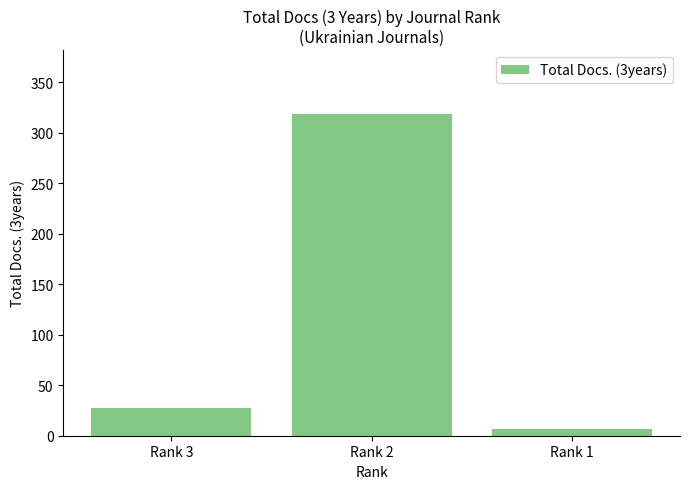

Reading left to right, transcribe all the data shown in this chart.

Rank 3=27	Rank 2=318	Rank 1=7